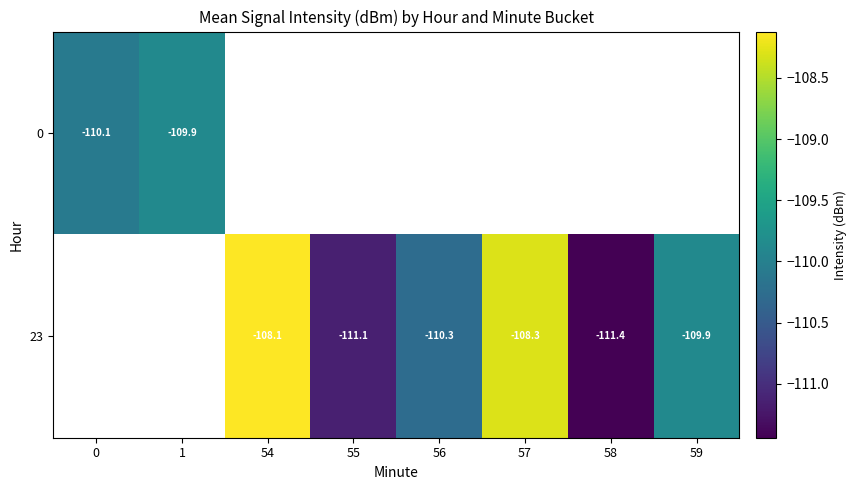

Where is 0 nearest to the value -109?

1